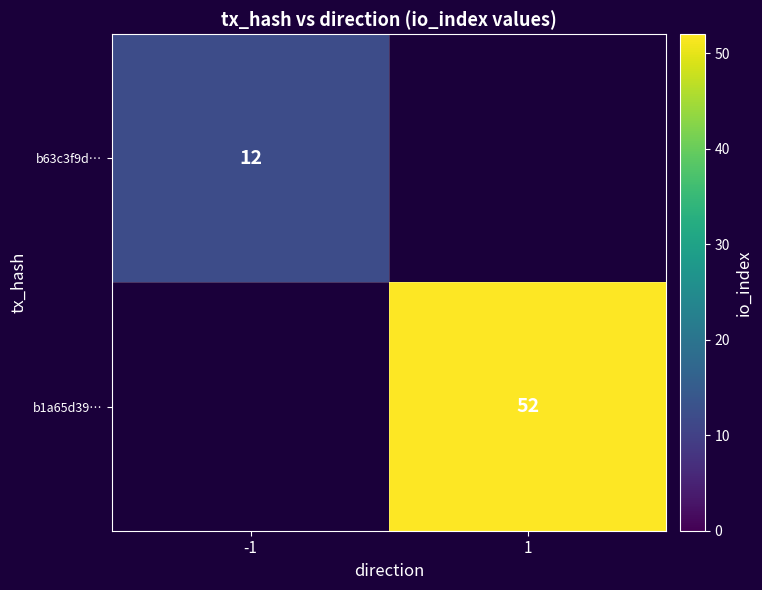

The value of b63c3f9d… at -1 is 12. True or false?

True